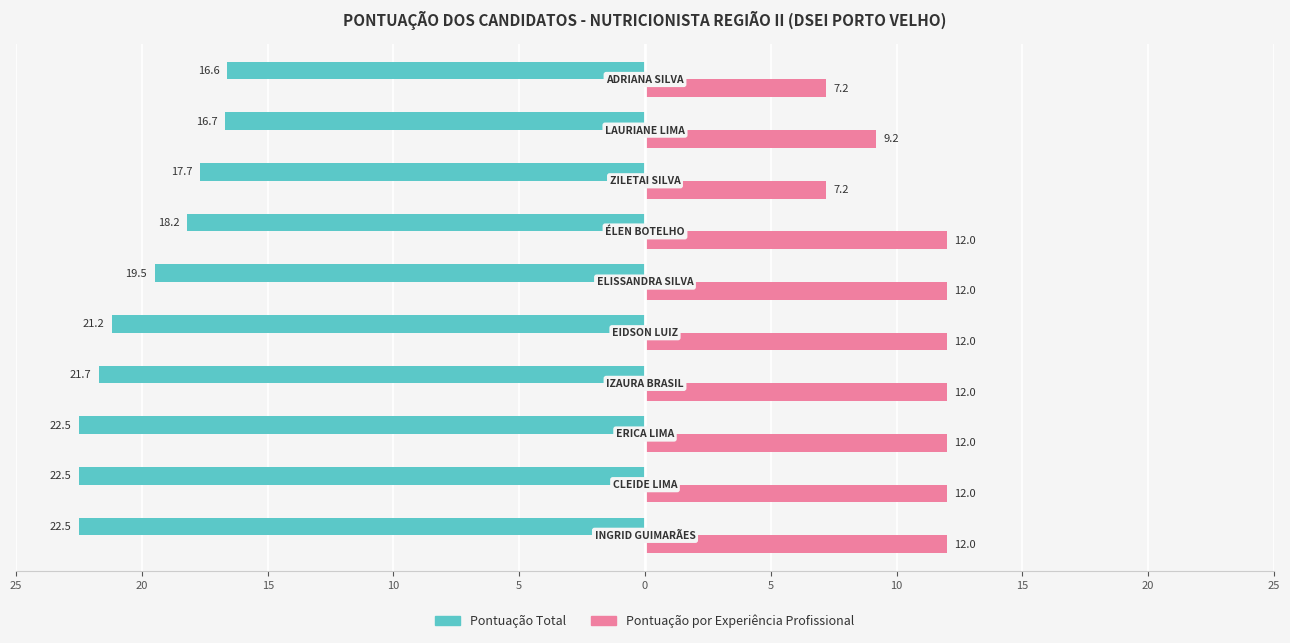

Reading left to right, what are all the values shown in this chart?

Pontuação Total: -22.5	-22.5	-22.5	-21.7	-21.2	-19.5	-18.2	-17.7	-16.7	-16.6
Pontuação por Experiência Profissional: 12.0	12.0	12.0	12.0	12.0	12.0	12.0	7.2	9.2	7.2